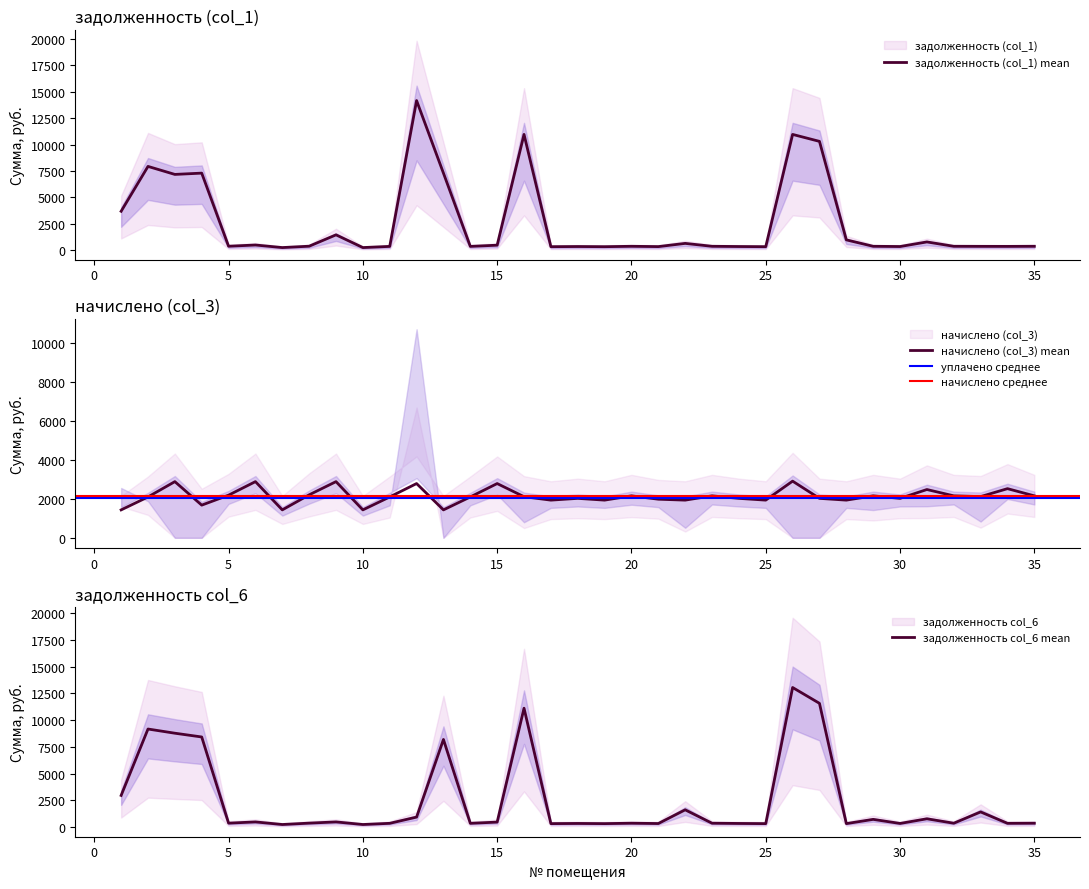

What is the value of the задолженность (col_1) point at the 6th from the left?

481.0